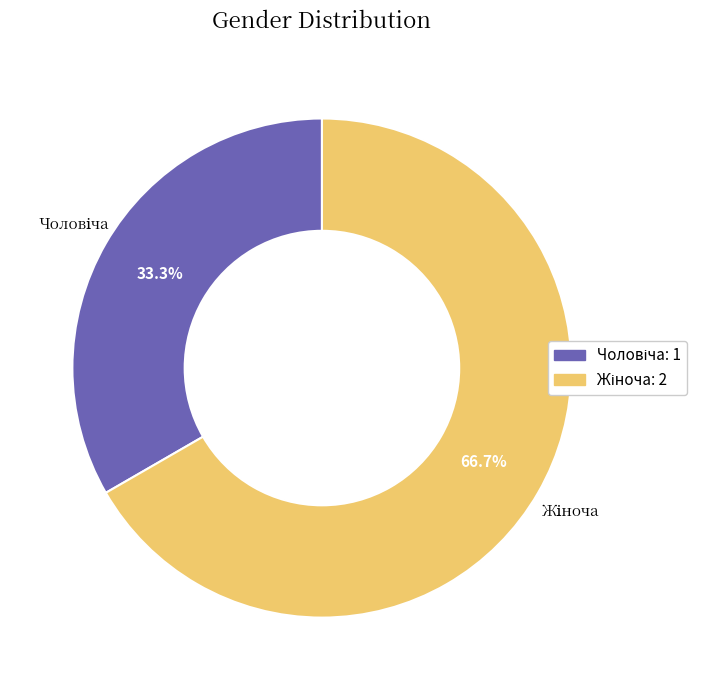

Does any single category account for the majority?

Yes